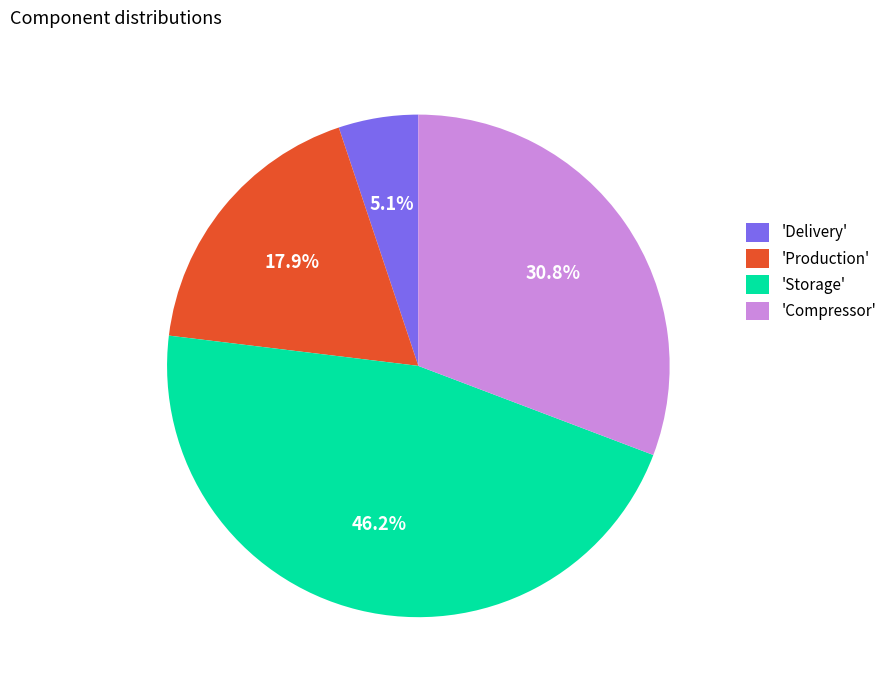

How much of the chart is everything except 'Delivery'?

94.9%